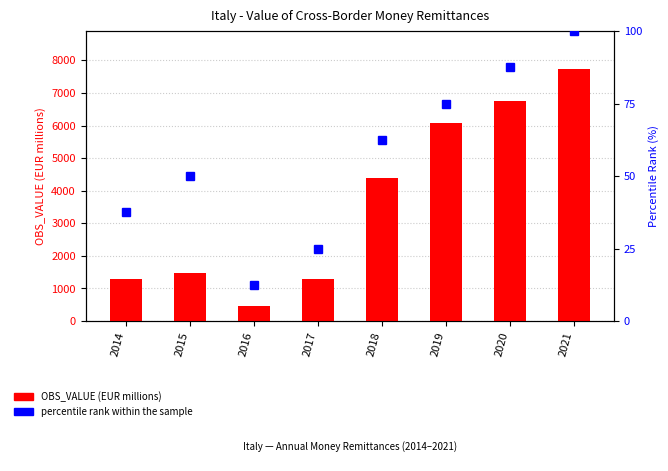

The percentile rank within the sample series shows 37.5 at 2014. True or false?

True